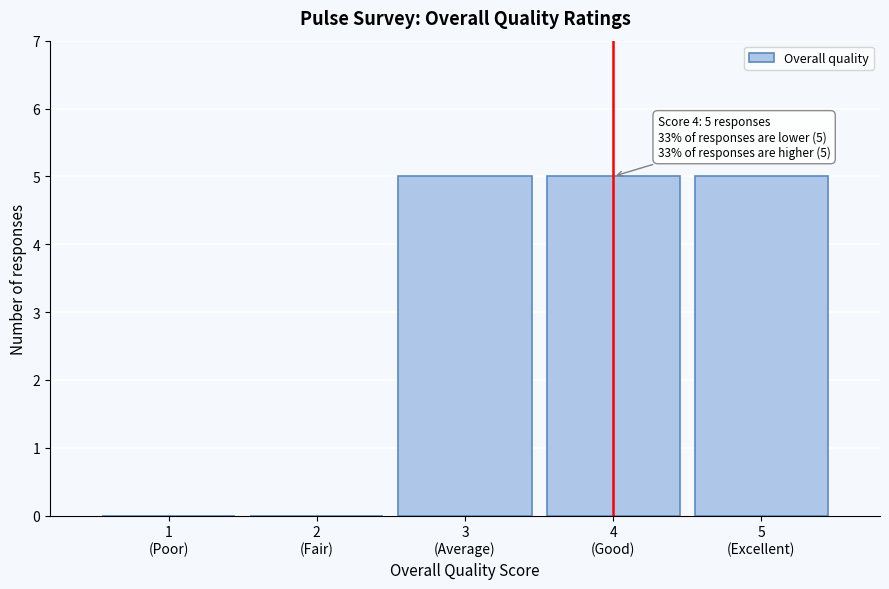

What is the greatest value displayed?

5